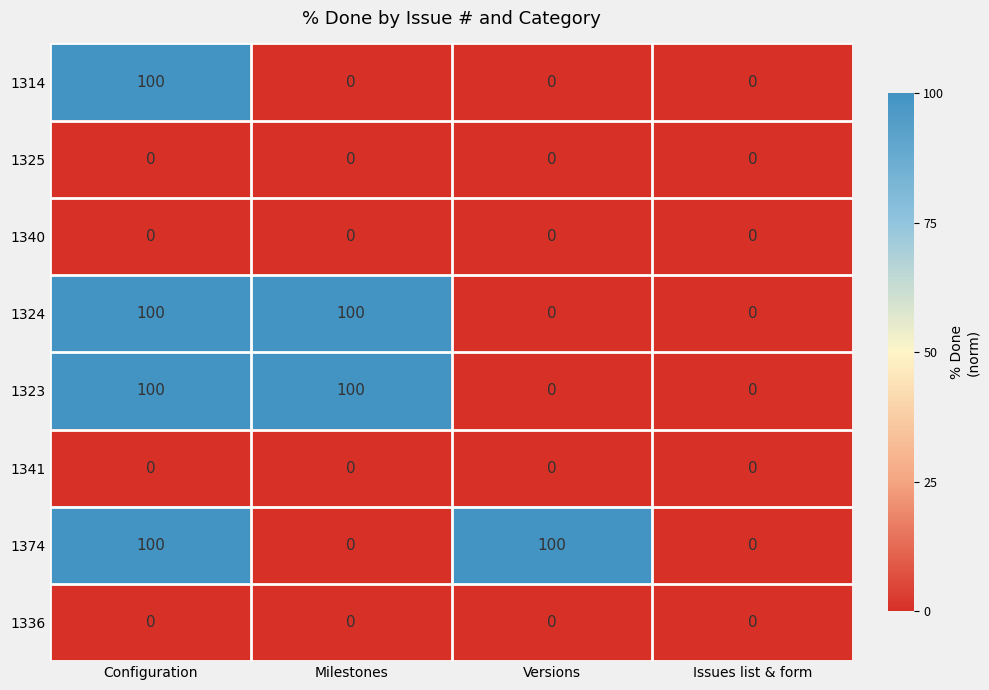

What is the highest value of the 1323 series?

100